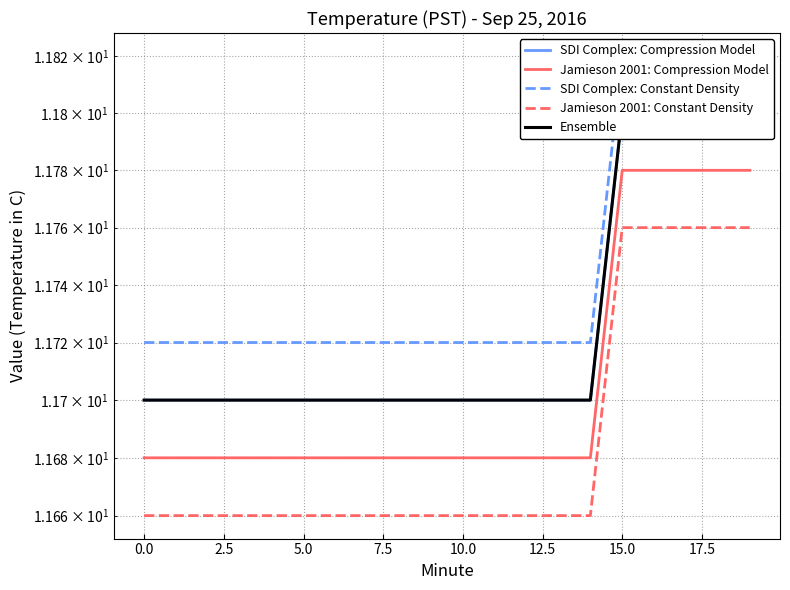

What is the minimum value for Jamieson 2001: Constant Density?

11.7